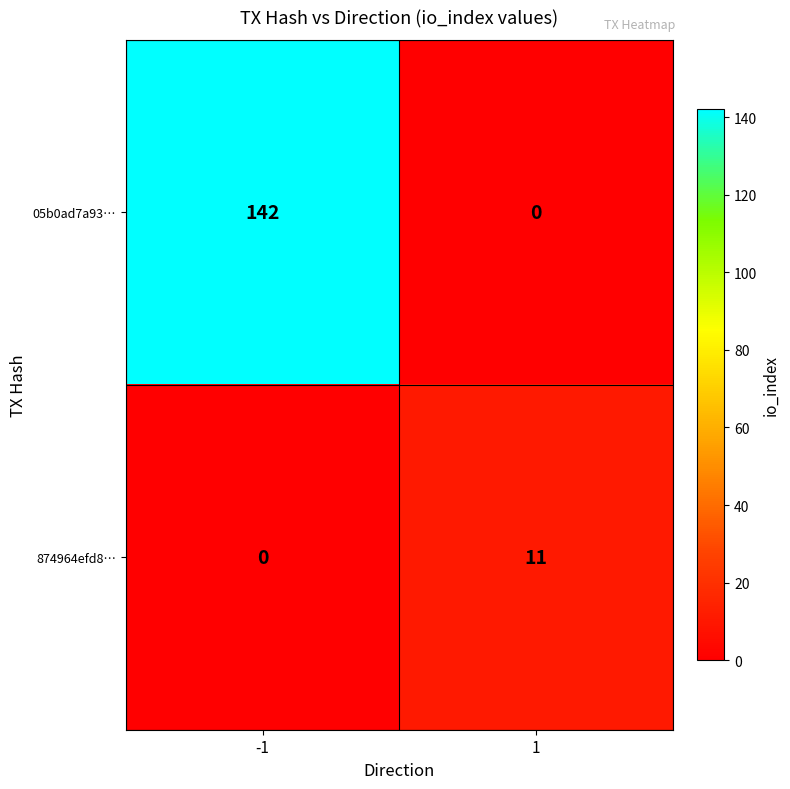

Between -1 and 1, which series saw the biggest shift?

05b0ad7a93…